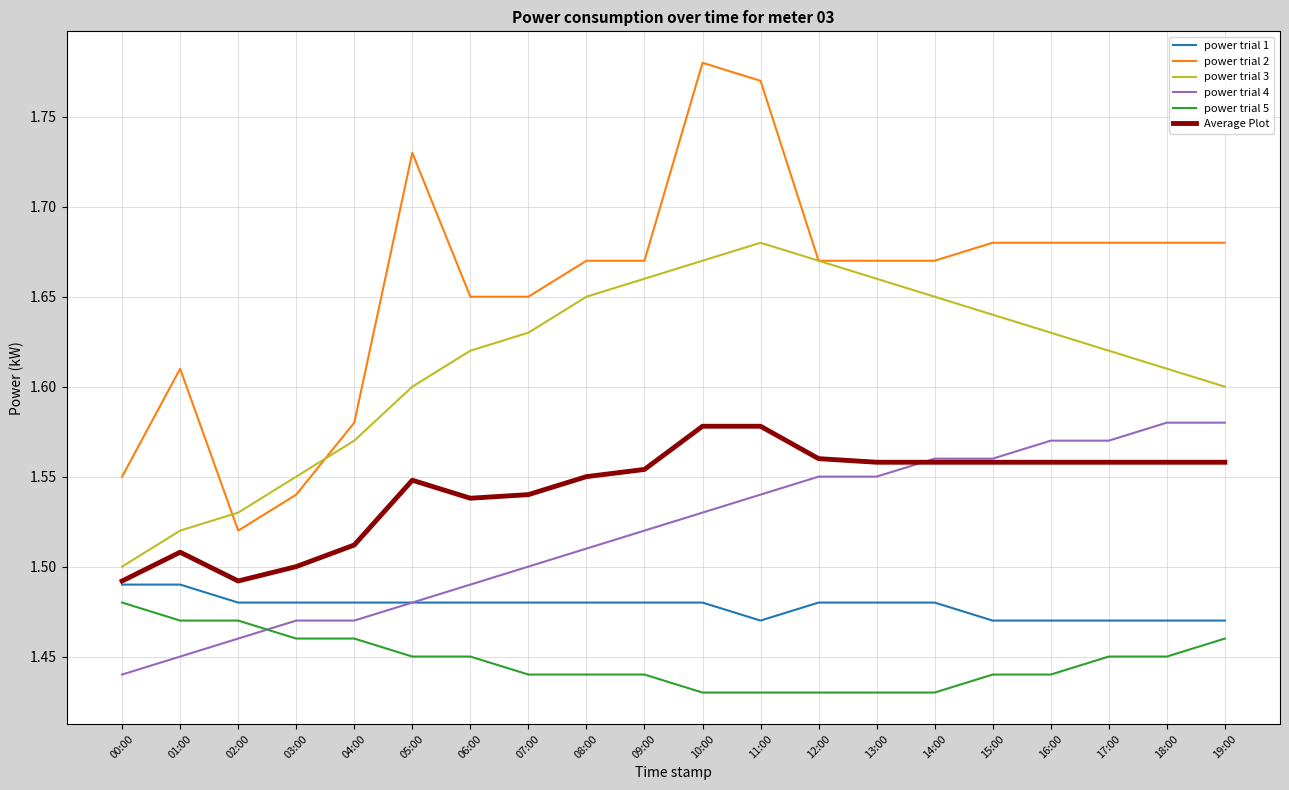

Which series has the largest range (max minus min)?

power trial 2